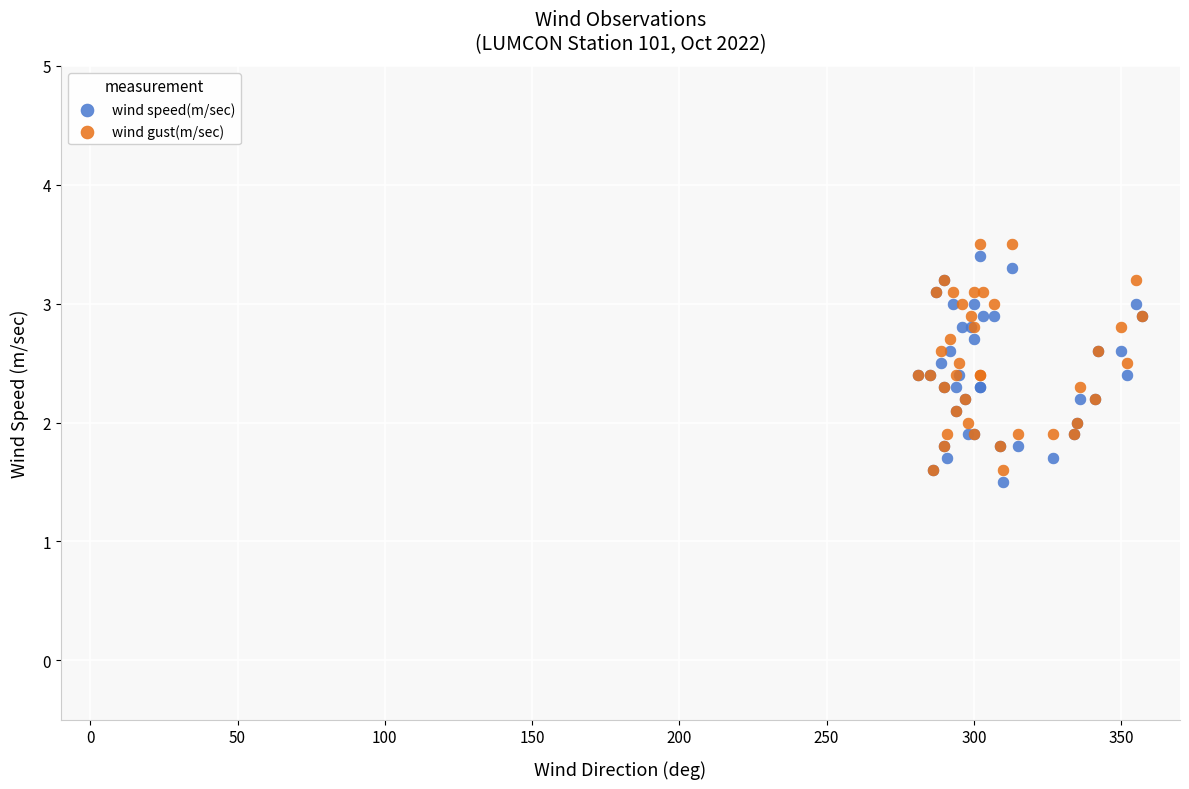

What is the X range (max minus min) for the scatter plot?

76.0